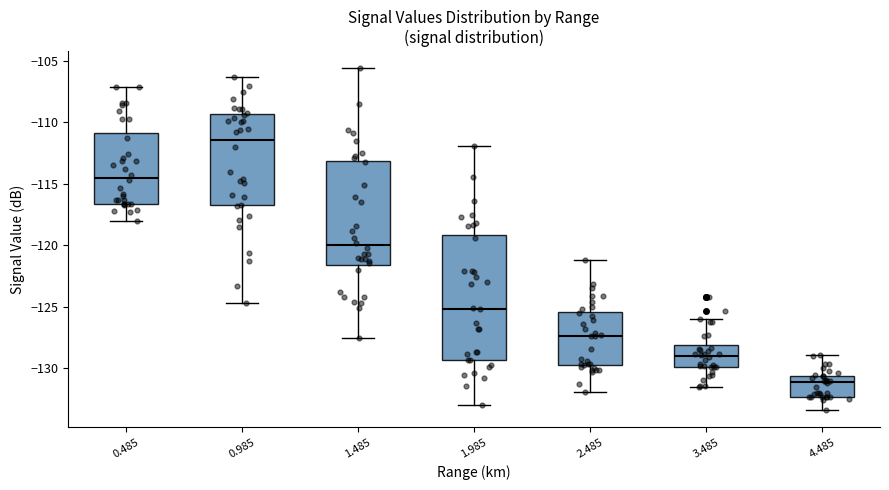

Reading left to right, transcribe this box plot: for each box, give where its median line is, the range the box spans, and where its two whiskers end, as read against the y-axis. The values are not printed on the chart, so give them approximately, as read against the axis.

0.485: median -114.5, box -116.5 to -111.0, whiskers -118.0 to -107.0
0.985: median -111.5, box -116.5 to -109.5, whiskers -124.5 to -106.5
1.485: median -120.0, box -121.5 to -113.0, whiskers -127.5 to -105.5
1.985: median -125.0, box -129.5 to -119.0, whiskers -133.0 to -112.0
2.485: median -127.5, box -129.5 to -125.5, whiskers -132.0 to -121.0
3.485: median -129.0, box -130.0 to -128.0, whiskers -131.5 to -126.0
4.485: median -131.0, box -132.5 to -130.5, whiskers -133.5 to -129.0